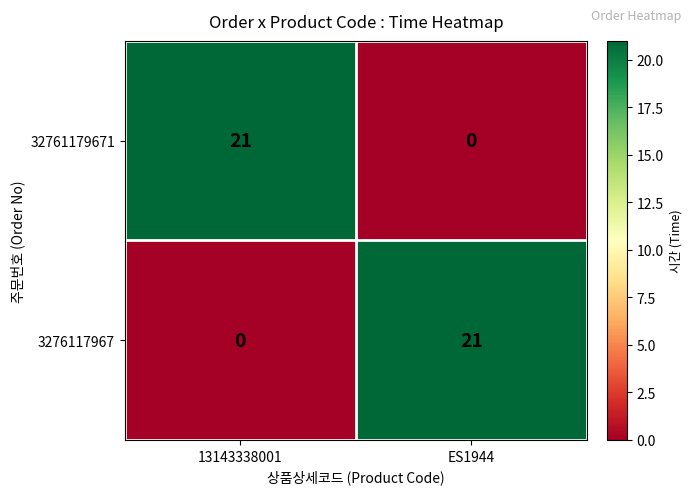

Where is 3276117967 nearest to the value 10?

13143338001